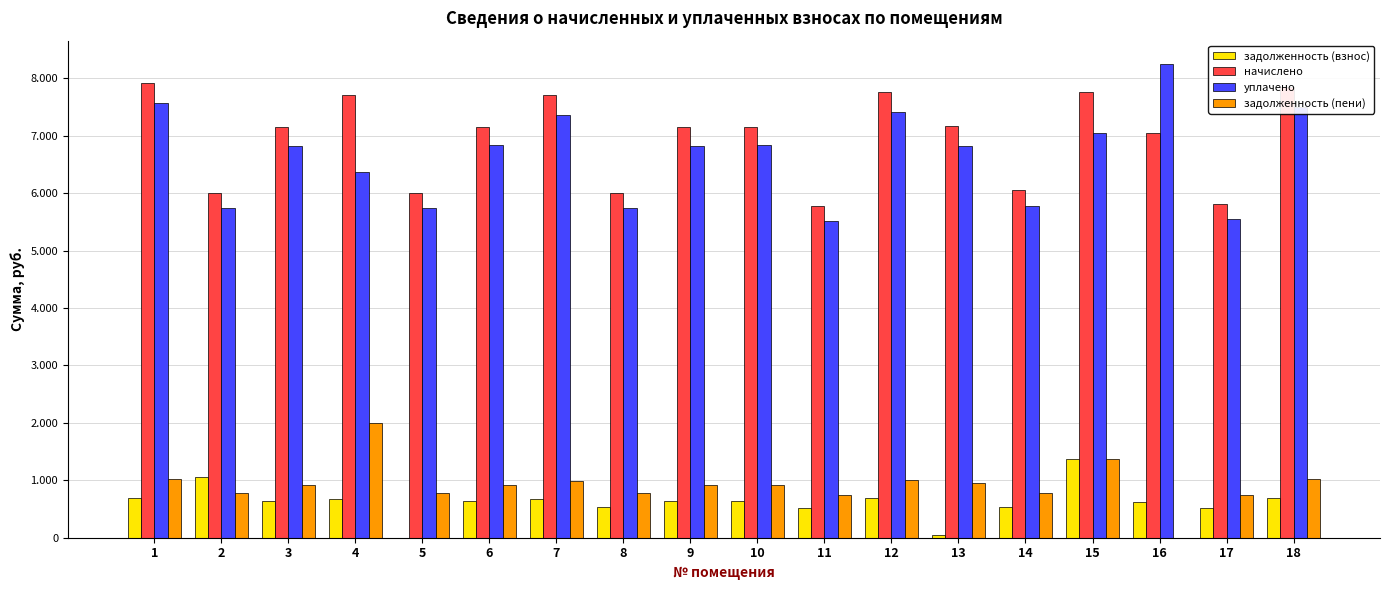

Reading right to left, transcribe all the data shown in this chart.

задолженность (взнос): 693.6	513.0	622.8	1371.8	534.5	52.2	685.9	509.9	632.0	631.5	530.4	681.1	632.0	0.0	681.3	631.5	1061.1	699.7
начислено: 7844.3	5802.0	7043.6	7757.3	6045.7	7171.3	7757.3	5767.2	7148.1	7142.2	5999.3	7702.7	7148.1	5999.3	7705.0	7142.2	6000.4	7913.9
уплачено: 7497.5	5545.5	8241.8	7045.3	5778.4	6827.2	7414.3	5512.2	6832.1	6826.5	5734.0	7362.2	6832.1	5734.1	6368.4	6826.5	5735.1	7564.1
задолженность (пени): 1014.0	750.0	0.0	1371.8	781.5	954.0	1002.8	745.5	924.0	923.2	775.5	995.7	924.0	775.5	1992.0	923.2	775.6	1023.0